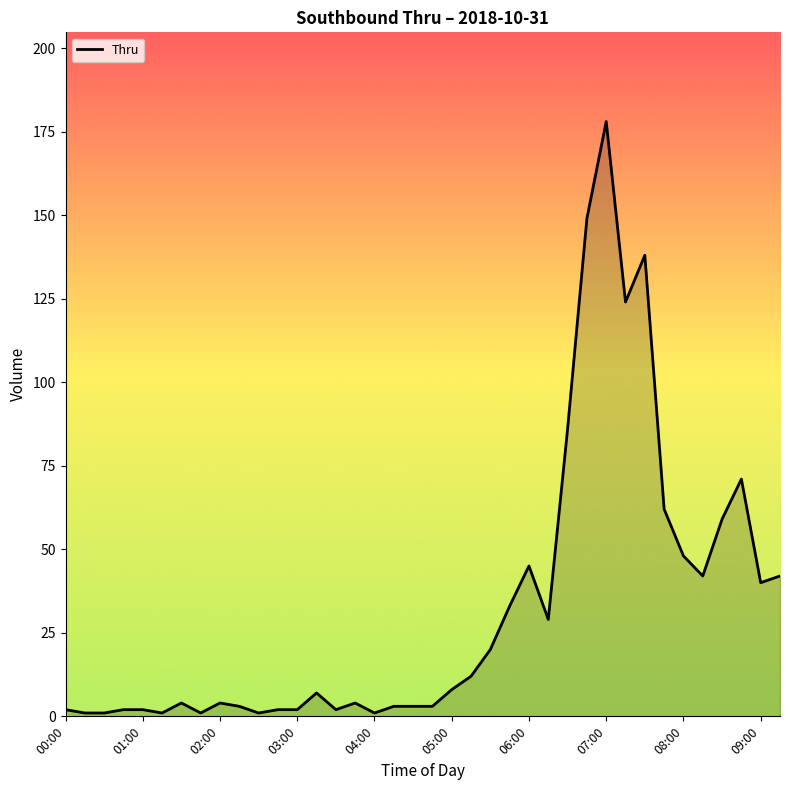

What is the greatest value displayed?

178